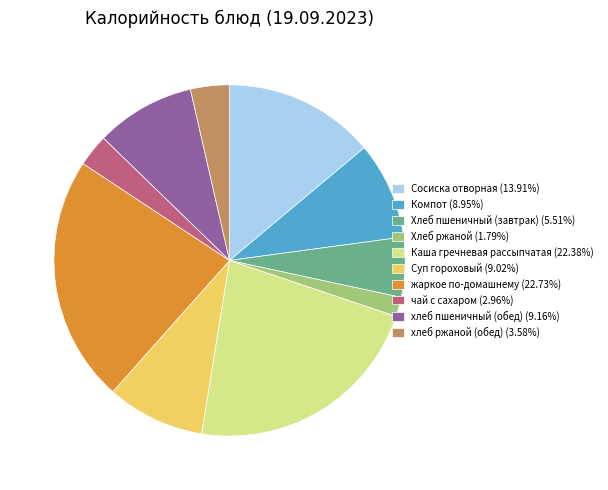

How many slices are in this pie chart?

10